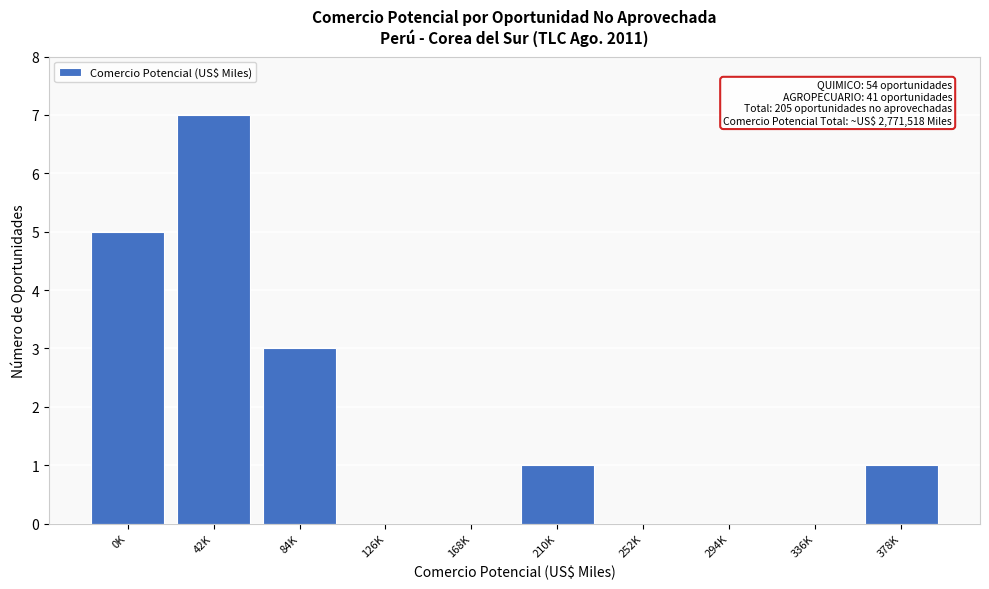

Reading left to right, extract all data points from this chart.

0K=5	42K=7	84K=3	126K=0	168K=0	210K=1	252K=0	294K=0	336K=0	378K=1